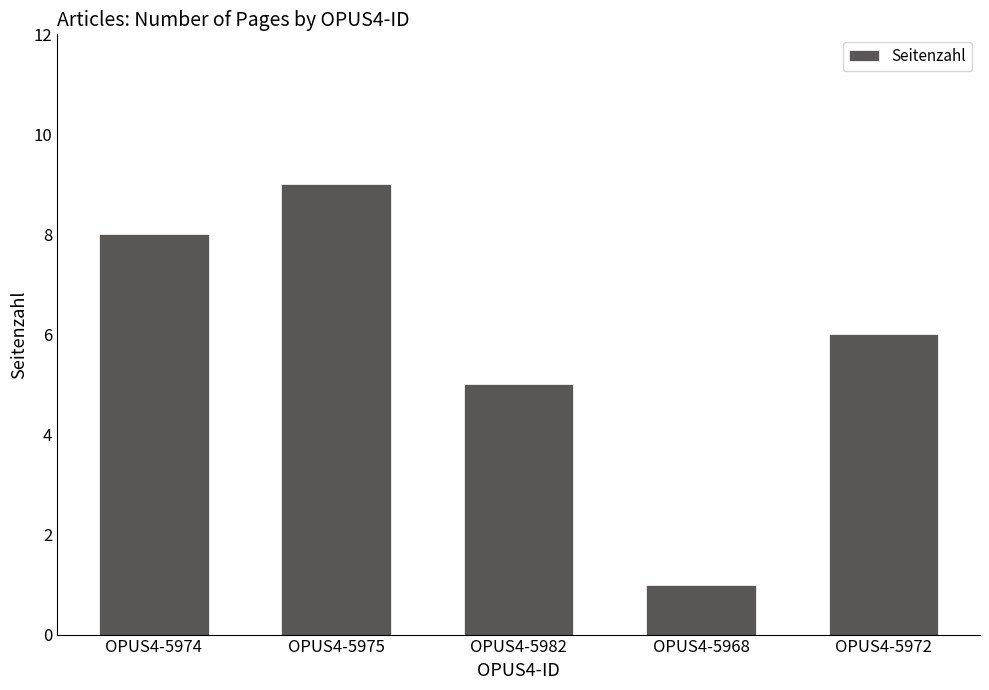

How many bars are there in total?

5